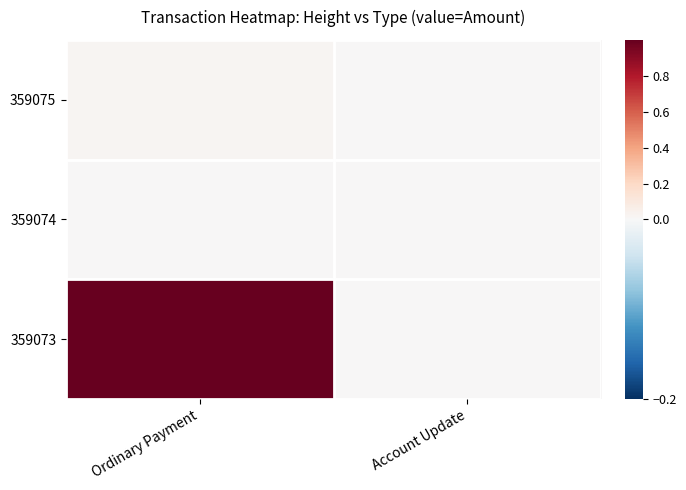

At which category does the chart reach its minimum across all series?

Account Update